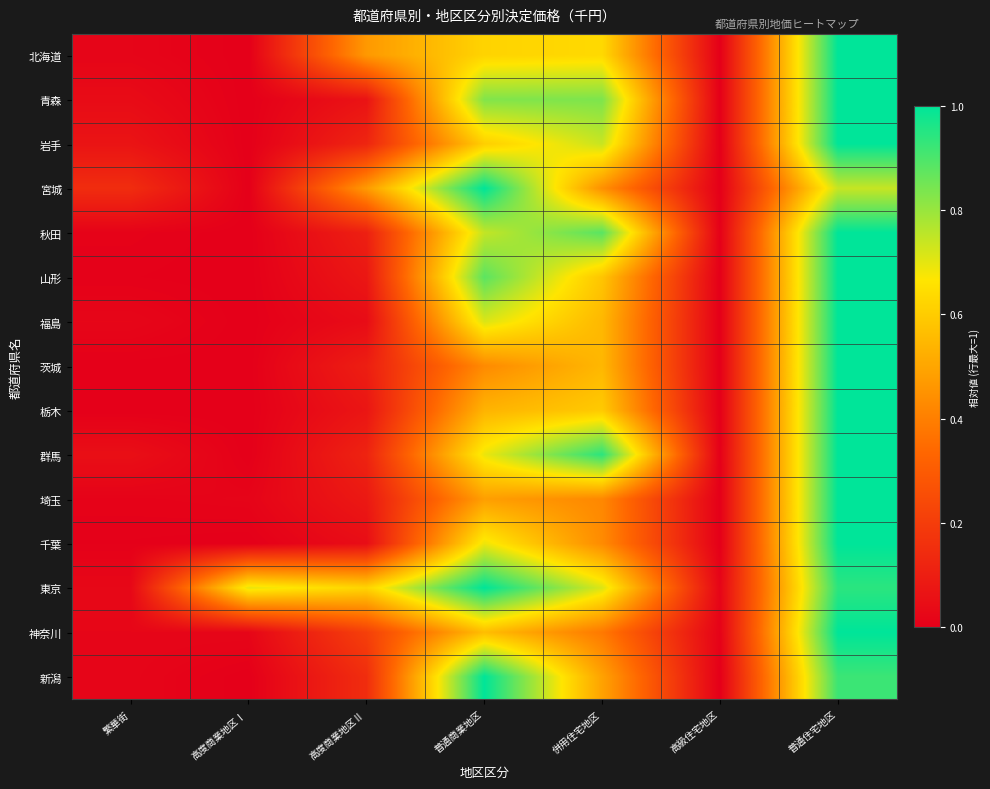

What is the total value across all series at 高度商業地区Ⅱ?

2.8